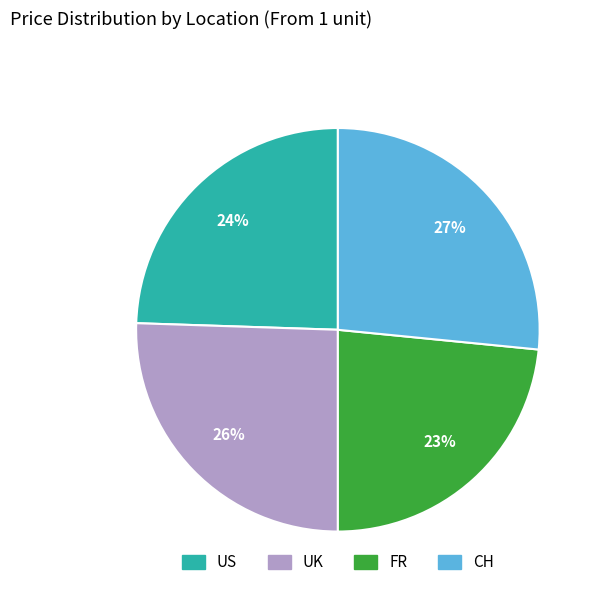

To the nearest percent, what is the combined percentage of UK and FR?

49%